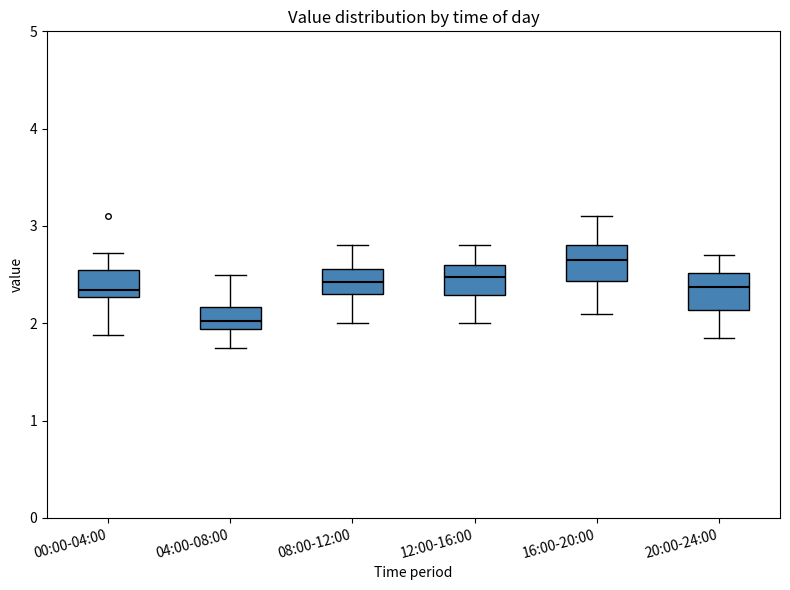

Where is the upper edge of the box for 08:00-12:00 on the y-axis? The values are not printed on the chart, so give them approximately, as read against the axis.

2.6